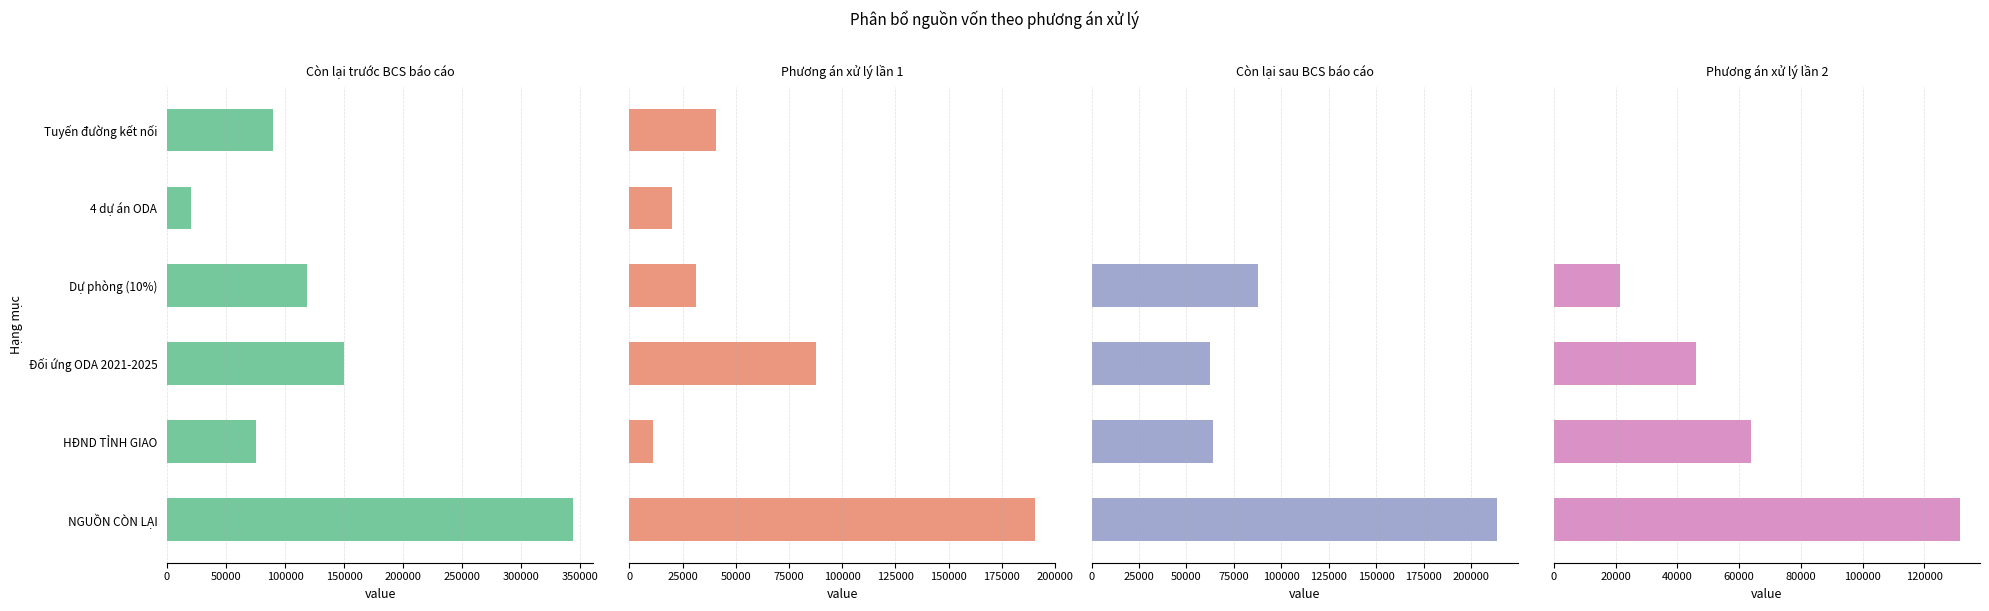

What is the maximum value for Còn lại trước BCS báo cáo?

343736